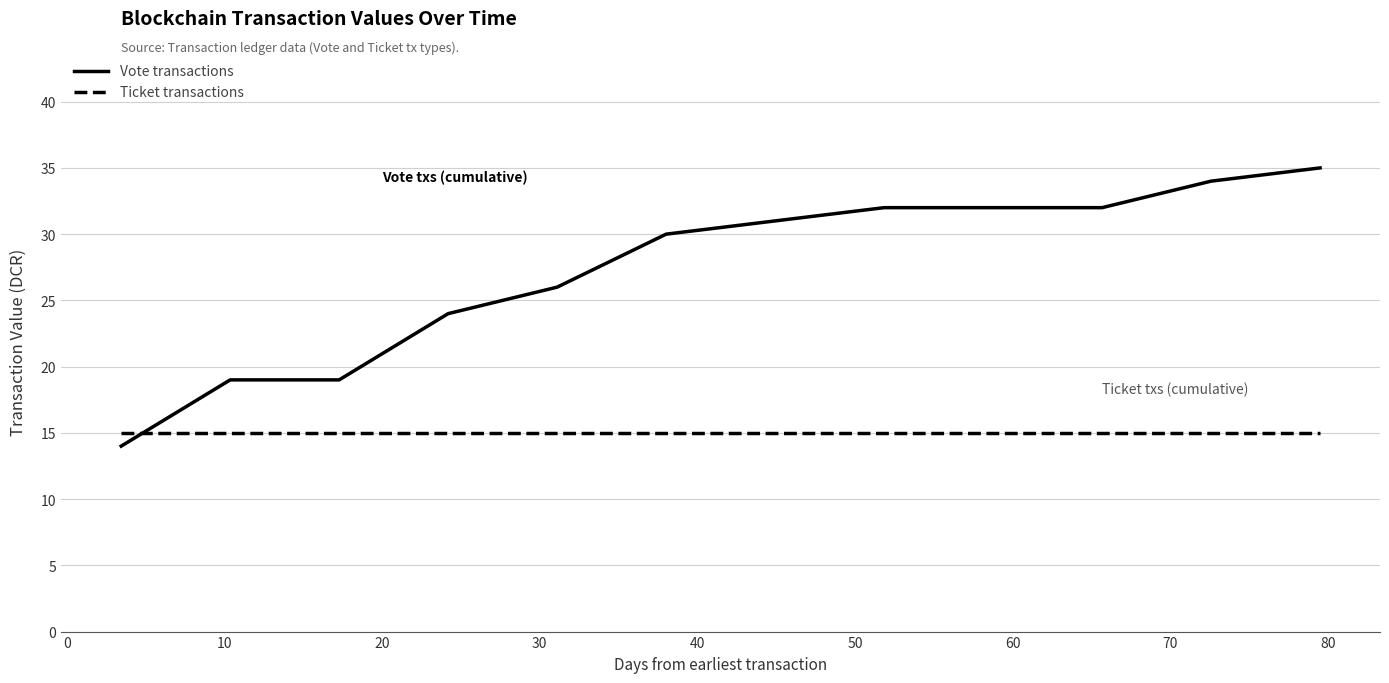

Which series has the largest range (max minus min)?

Vote transactions